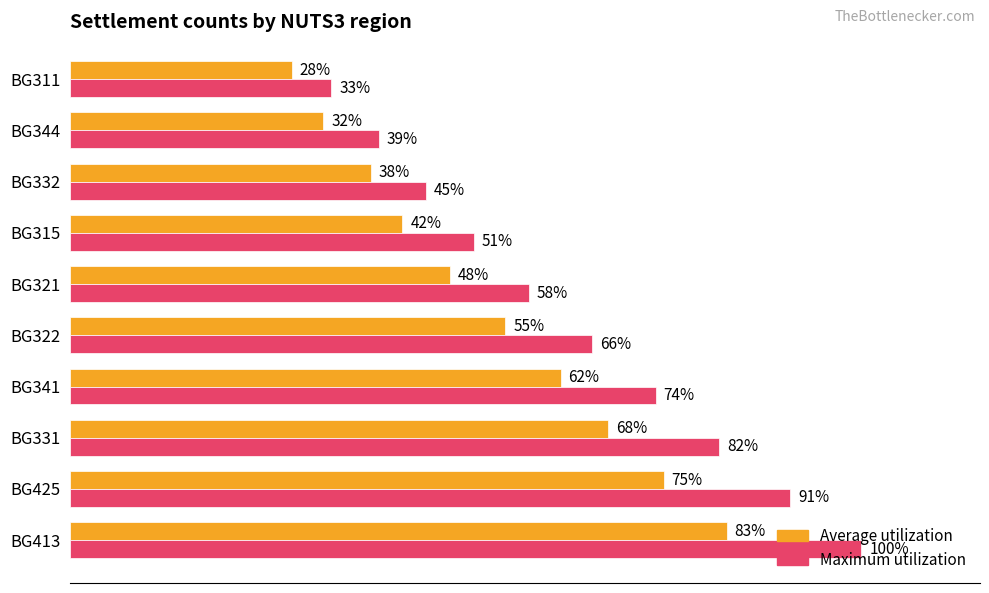

Which series has the largest total across all categories?

Maximum utilization